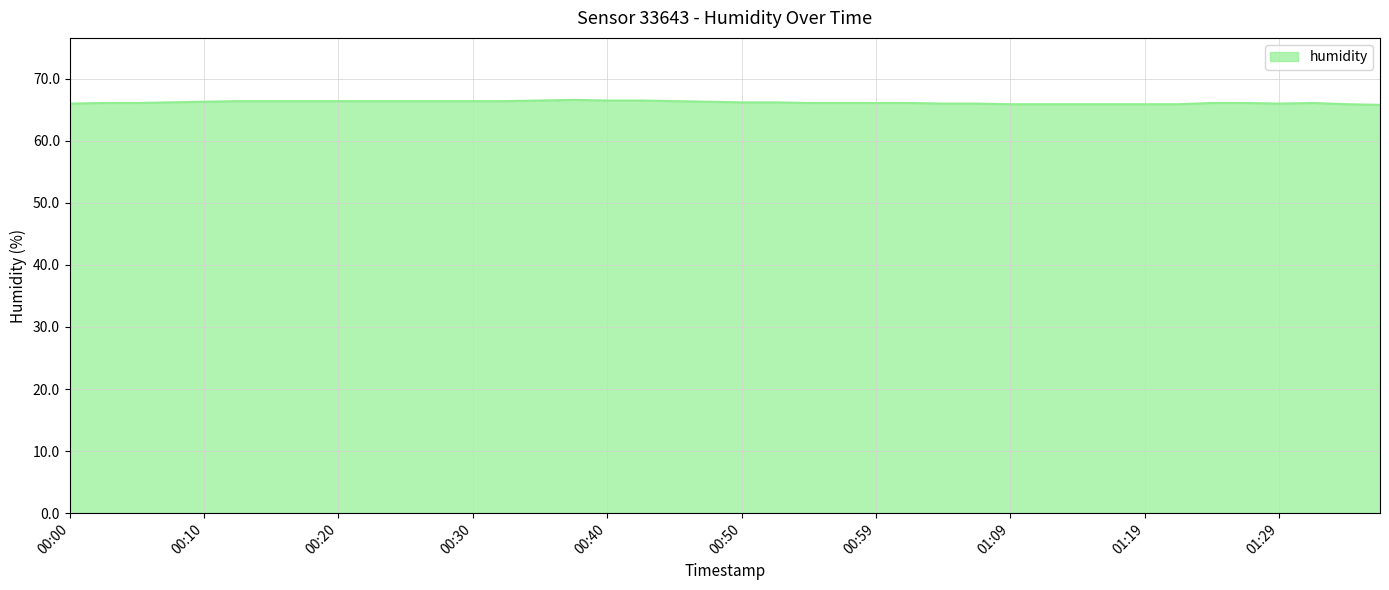

What is the minimum value shown in the chart?

65.8